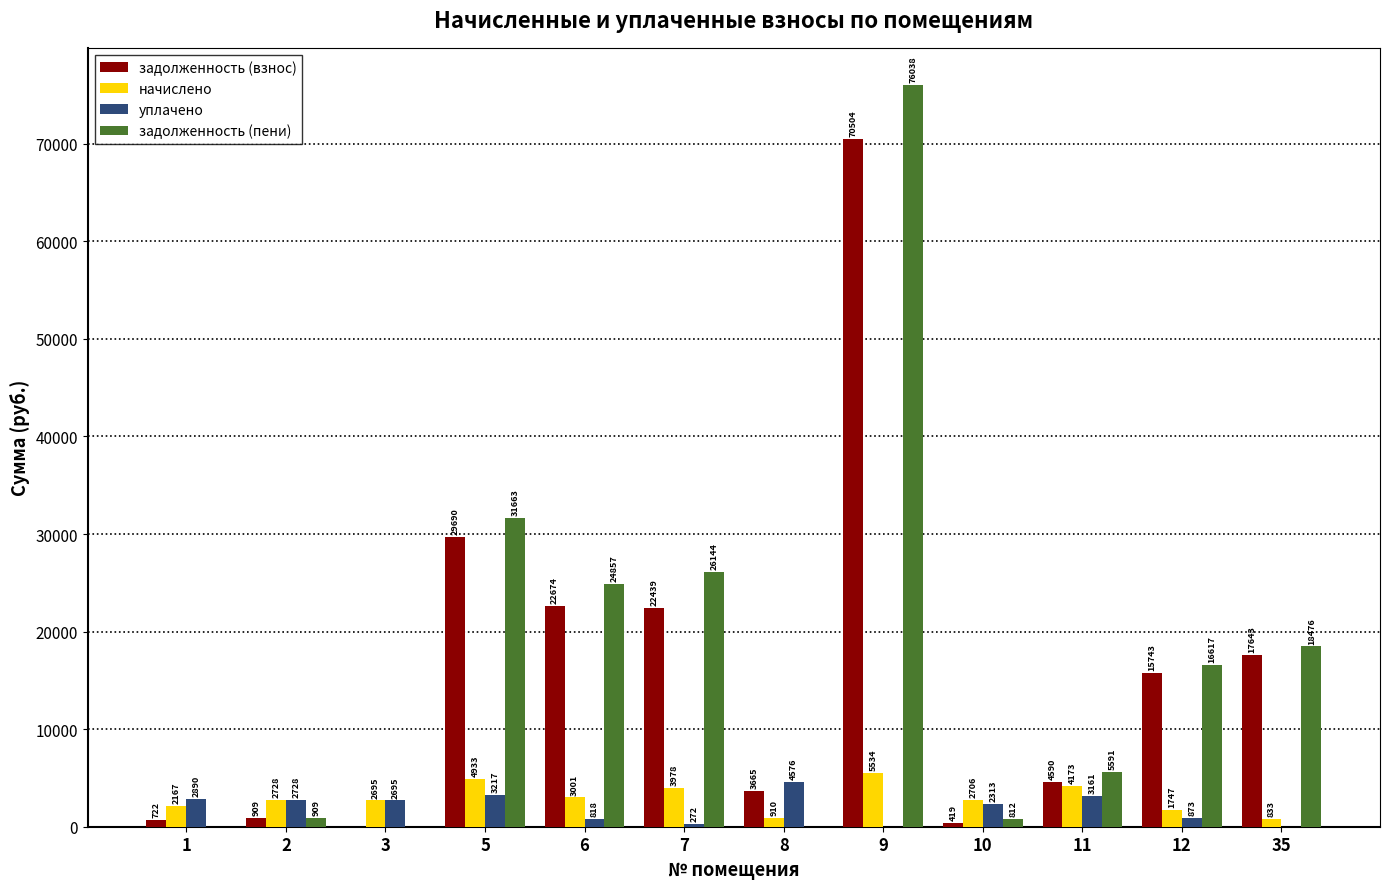

Which series changed the most between 1 and 8?

задолженность (взнос)